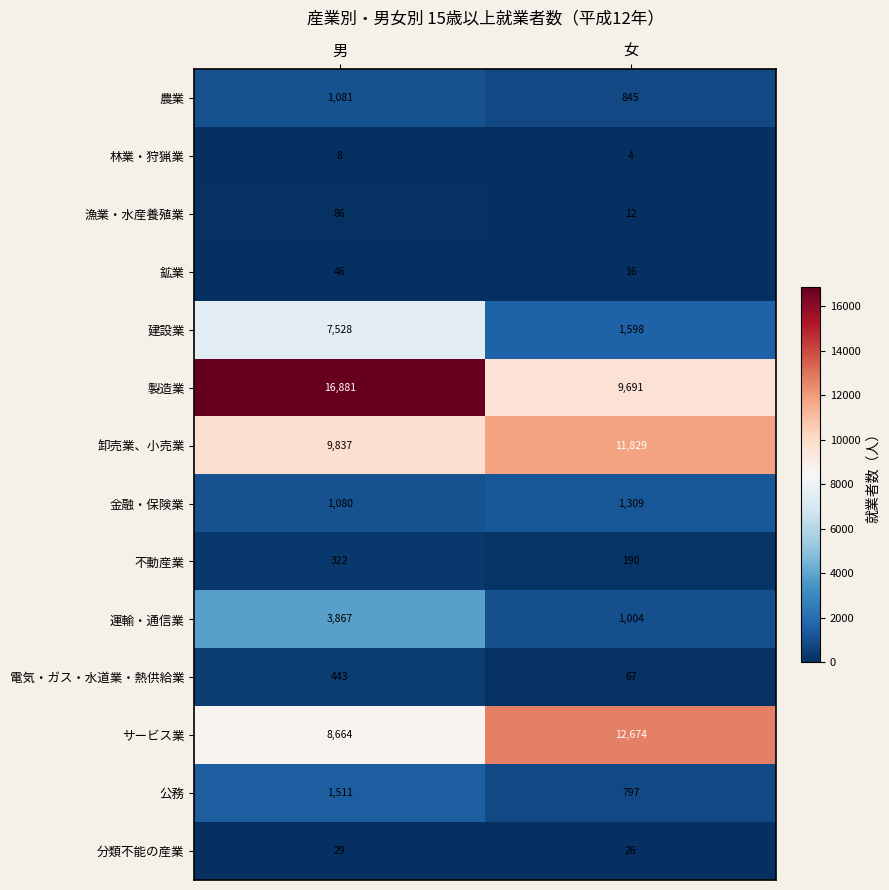

Which series has the largest total across all categories?

製造業